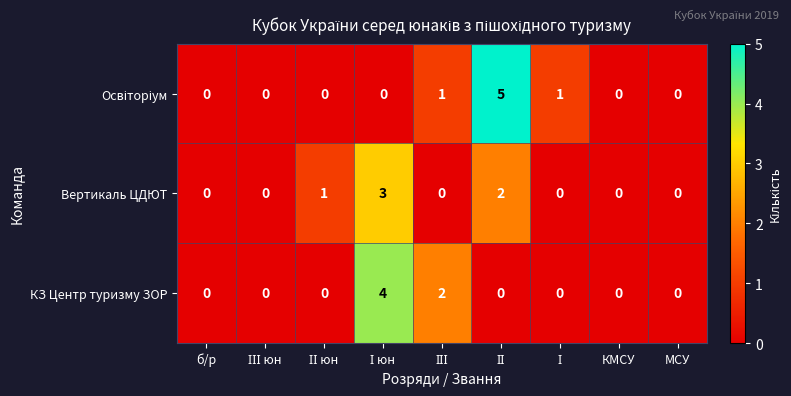

The КЗ Центр туризму ЗОР series shows 2 at МСУ. True or false?

False